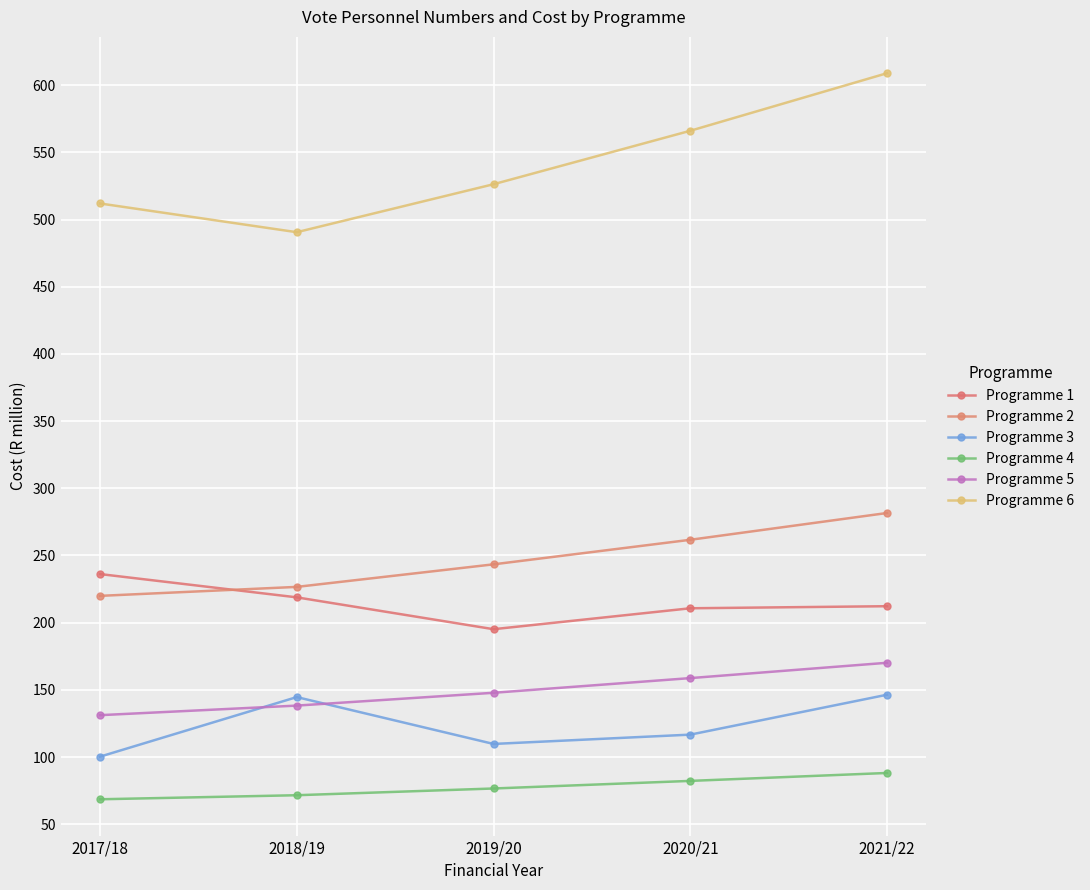

How many distinct data groups are displayed?

6